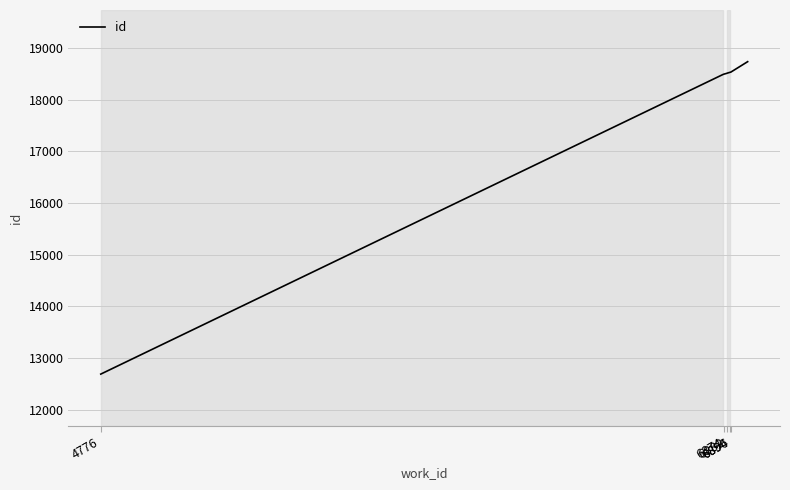

What is the smallest value displayed?

12689